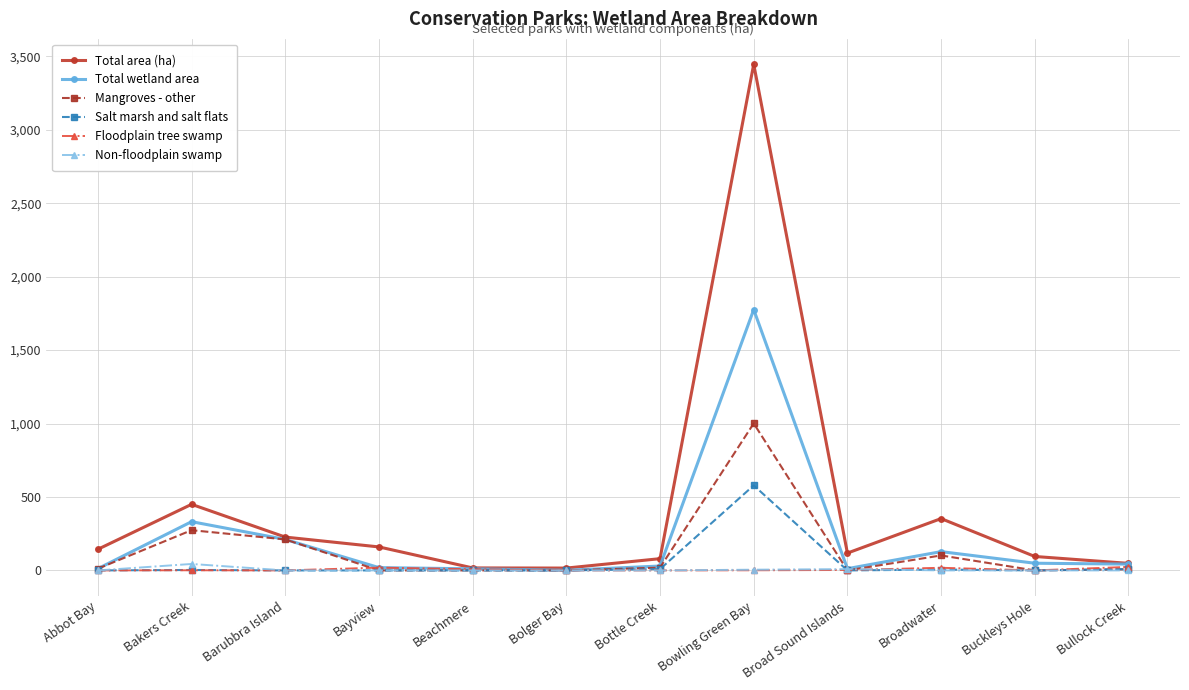

What is the label of the 5th point from the right?

Bowling Green Bay